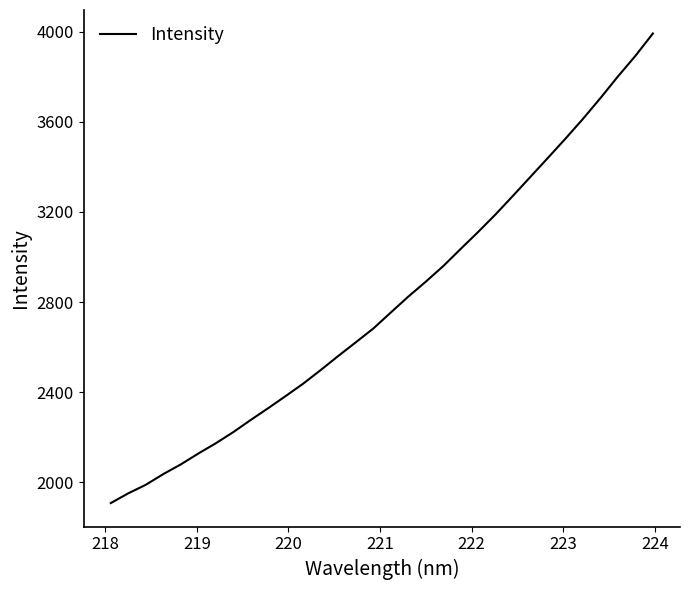

What is the difference between the maximum and minimum values?

2083.6